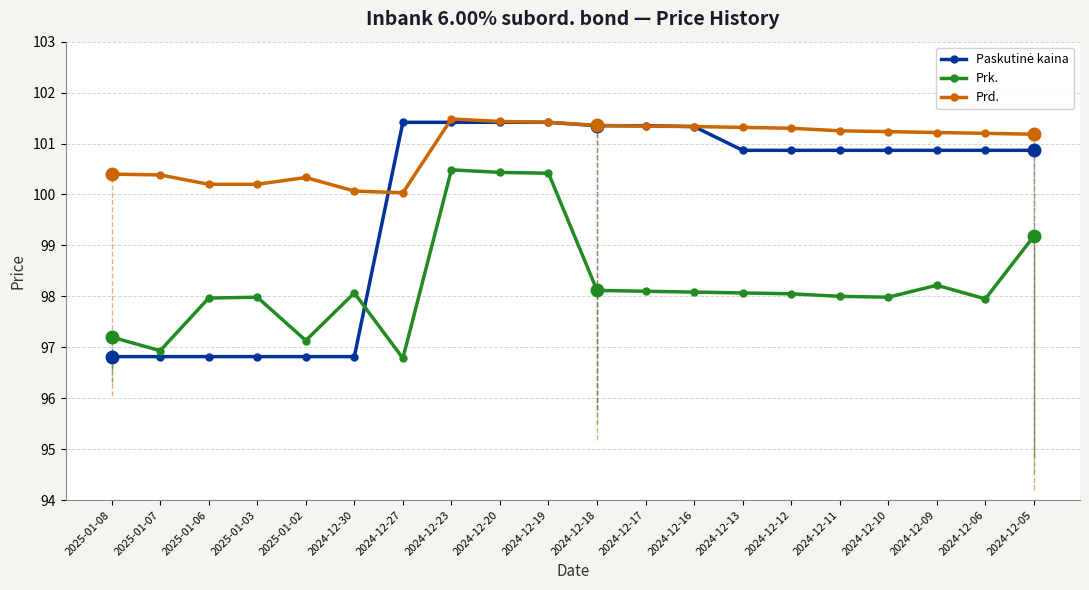

What is the difference between the second highest and minimum values in the Prd. series?

1.4